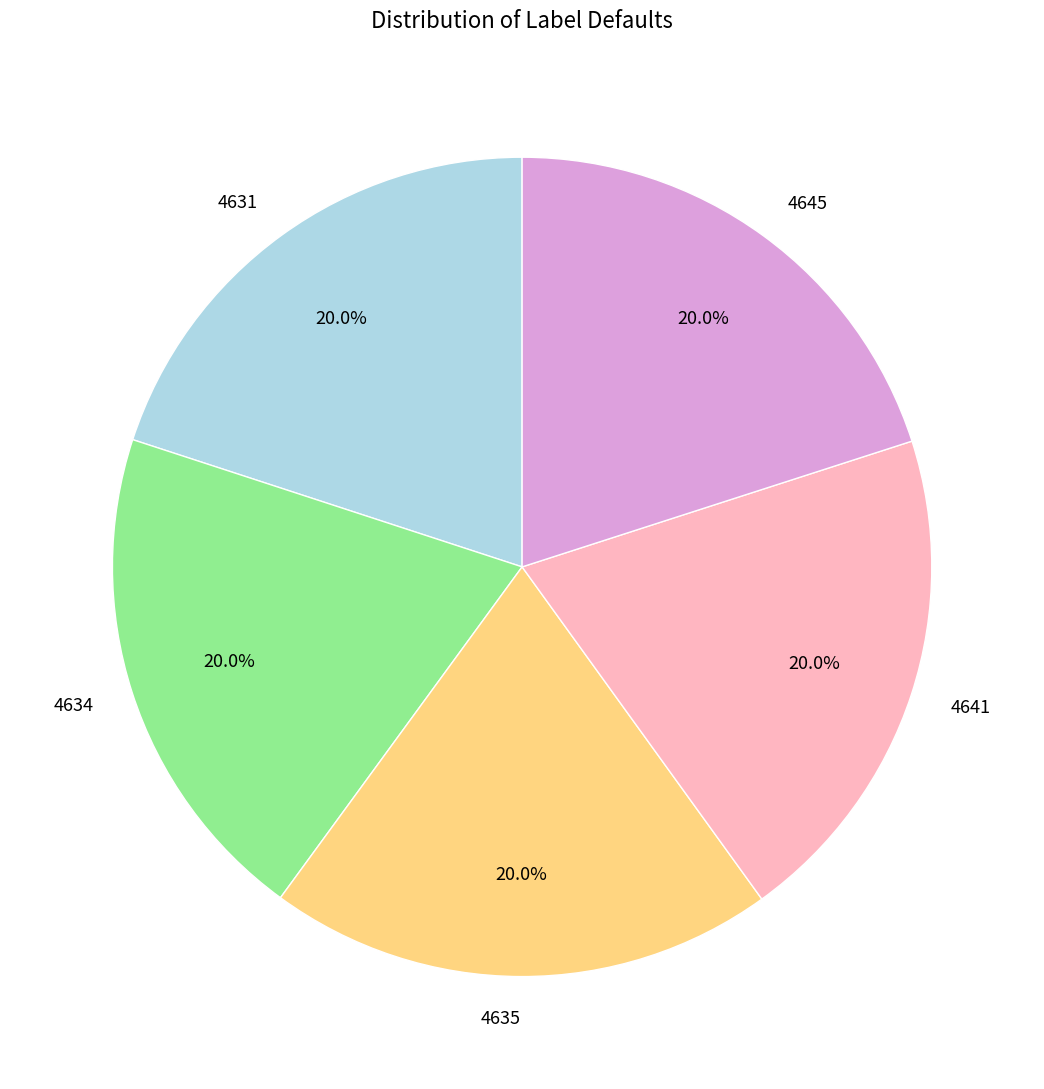

What is the ratio of the value at 4641 to the value at 4634?

1.0